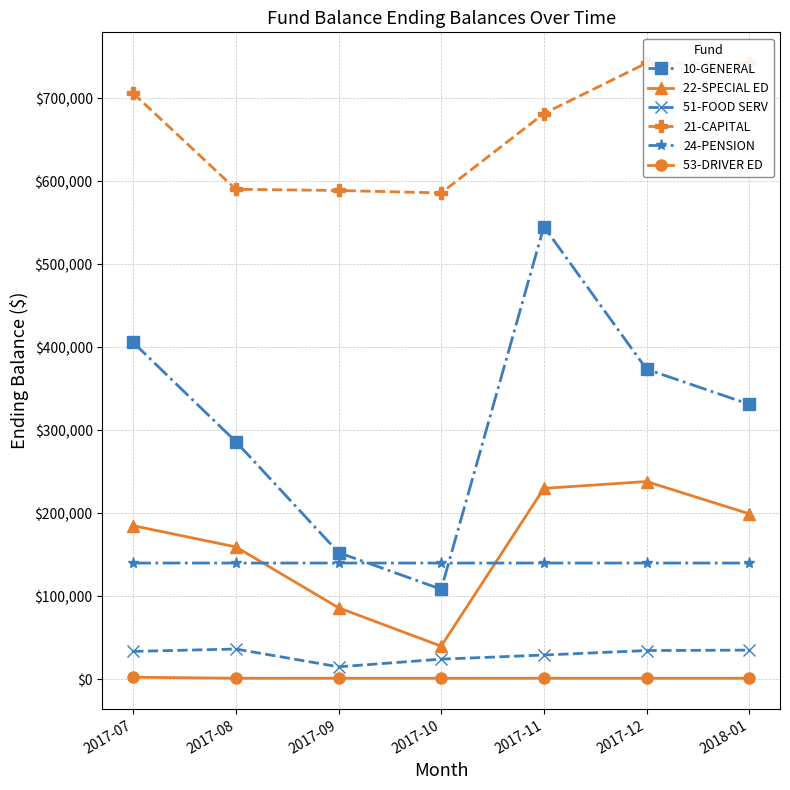

How many data points does each series have?

7